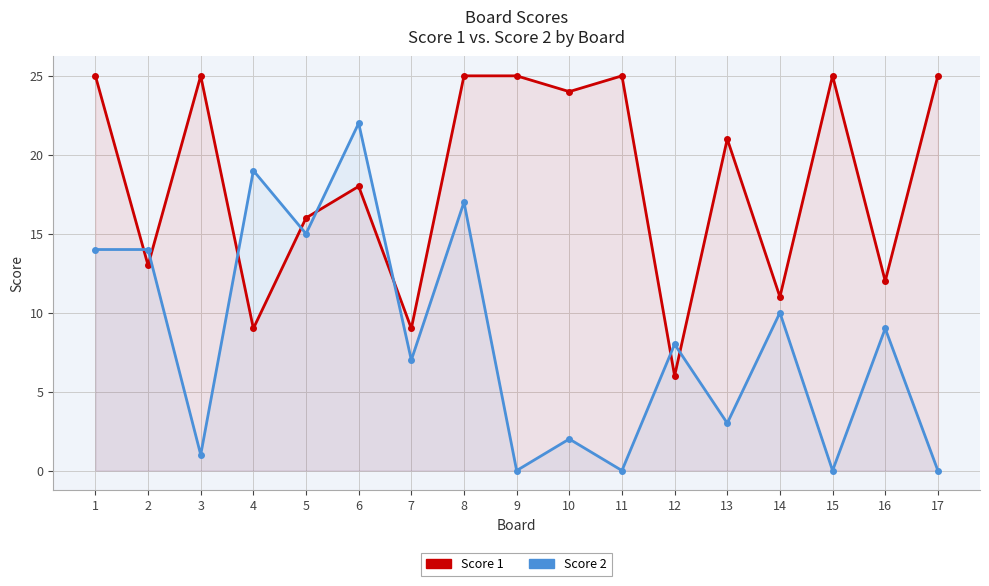

Reading left to right, list all the values displayed in this chart.

Score 1: 1=25	2=13	3=25	4=9	5=16	6=18	7=9	8=25	9=25	10=24	11=25	12=6	13=21	14=11	15=25	16=12	17=25
Score 2: 1=14	2=14	3=1	4=19	5=15	6=22	7=7	8=17	9=0	10=2	11=0	12=8	13=3	14=10	15=0	16=9	17=0